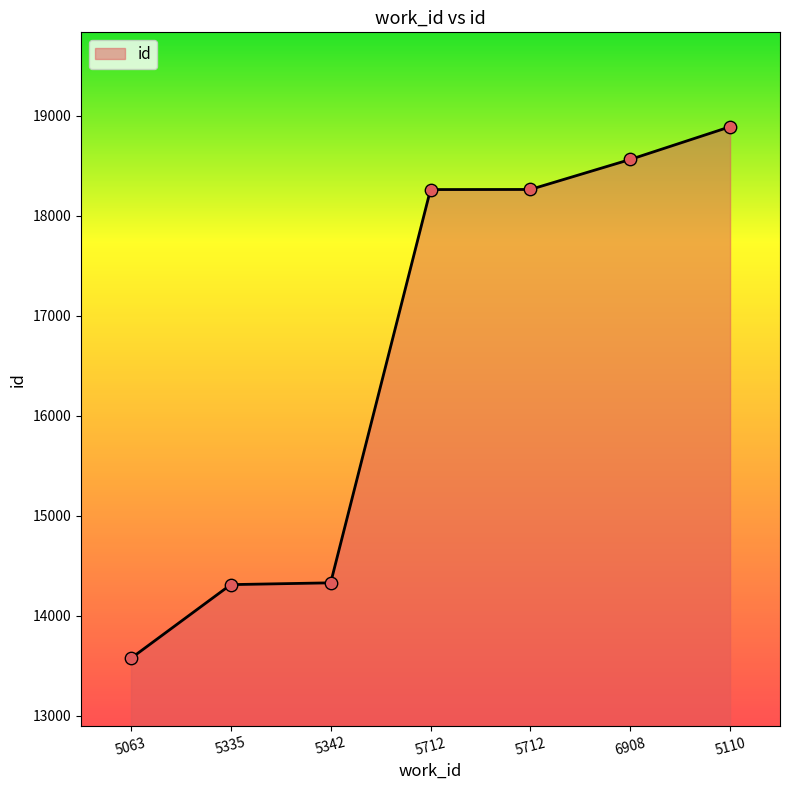

What is the change in value from 5712 to 6908?

+300